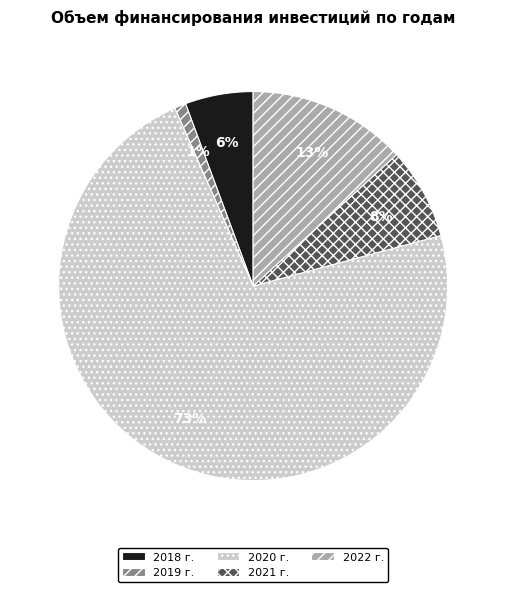

To the nearest percent, what portion does 2022 г. represent?

13%